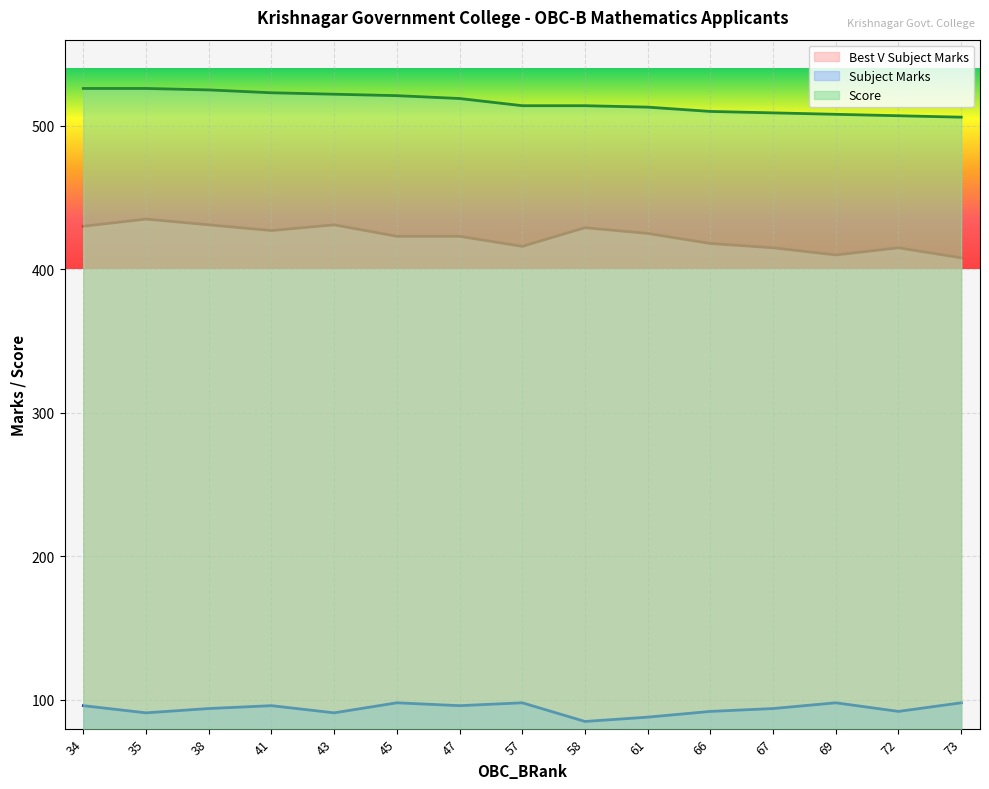

List the series in order of their overall mean, lowest first.

Subject Marks, Best V Subject Marks, Score